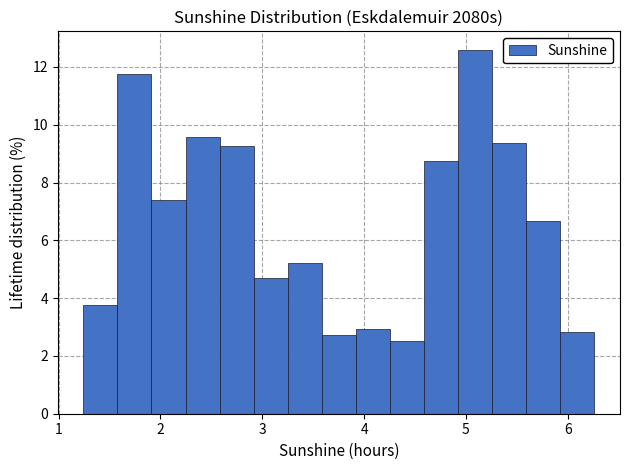

Read against the x-axis, roughly where is the centre of the tallest bar?

5.1